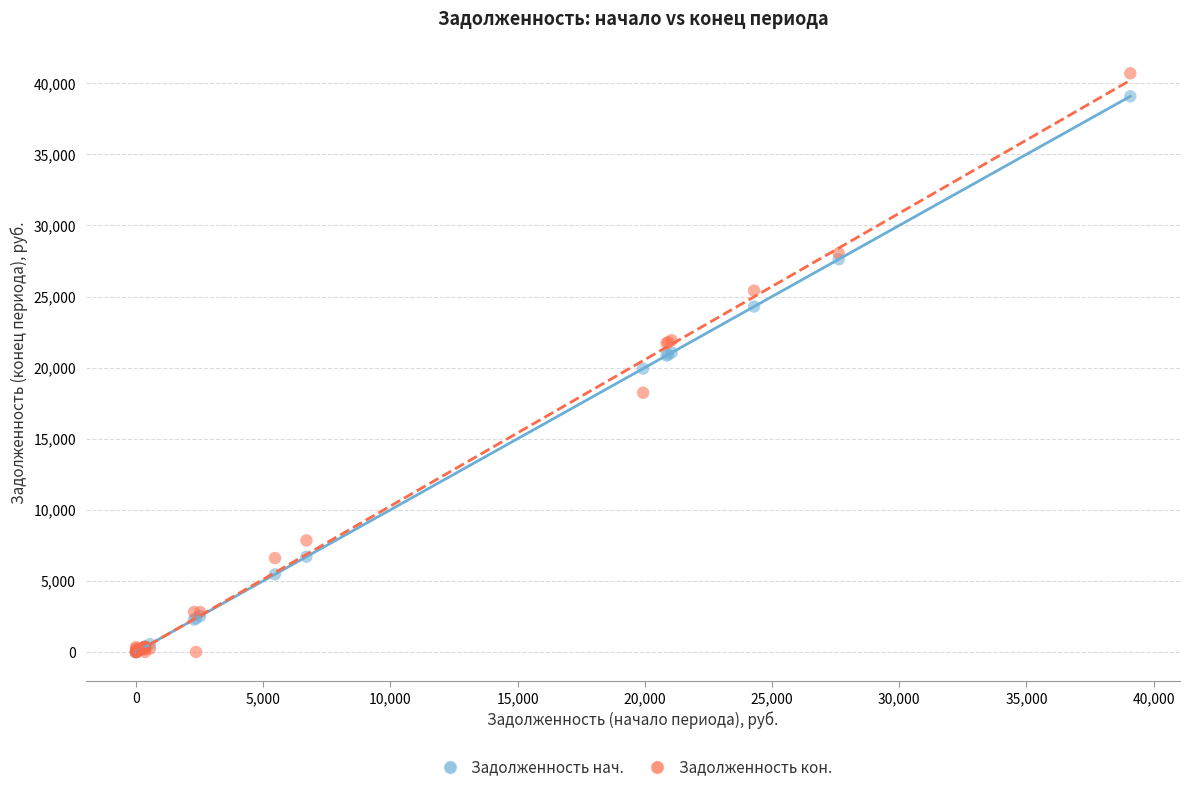

Which series has the largest Y range (max minus min)?

Задолженность кон.